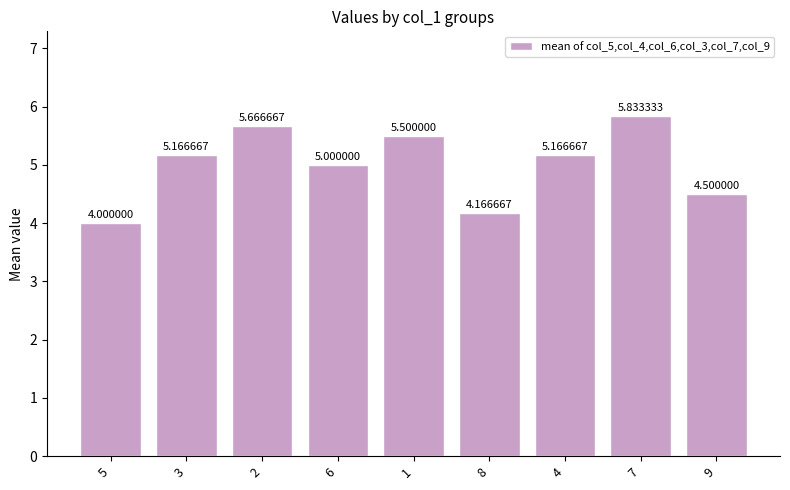

What is the difference between the values at 3 and 6?

0.2